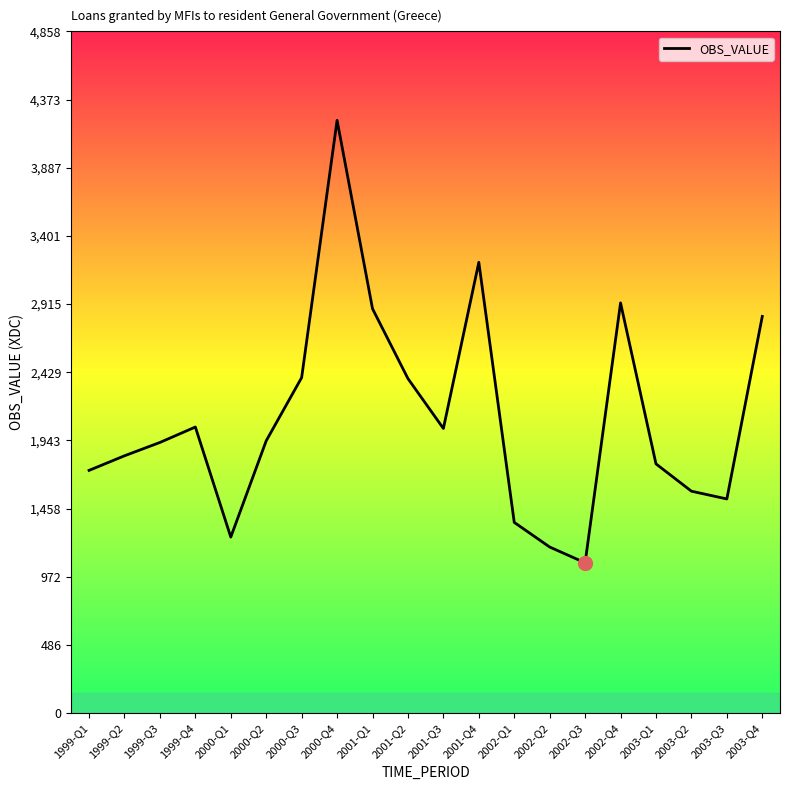

What is the difference between the values at 1999-Q2 and 2001-Q4?

1378.8